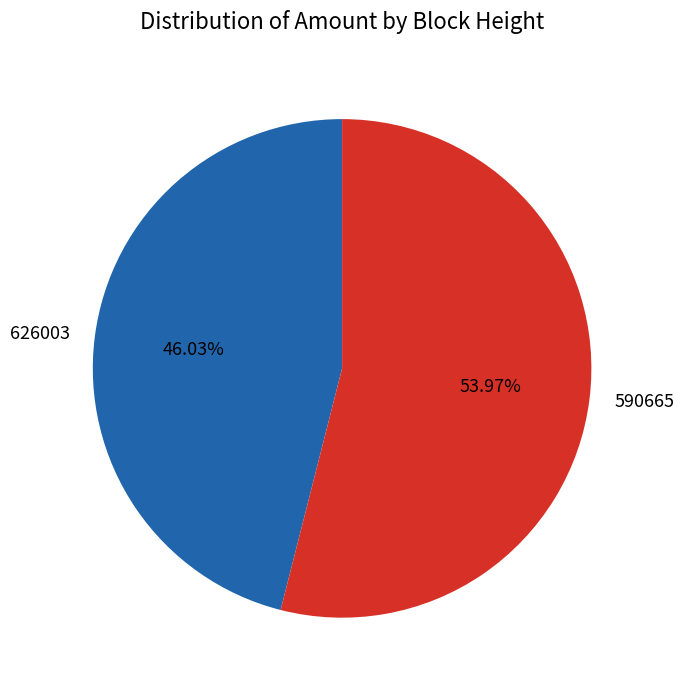

To the nearest percent, what is the difference between the largest and smallest slice percentages?

8%